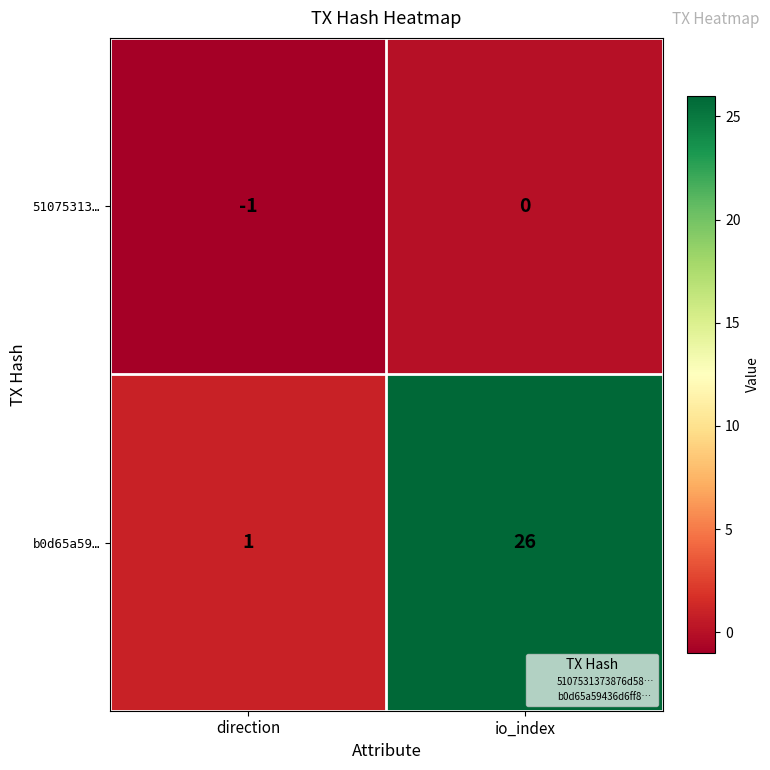

At how many categories does at least one series exceed 23?

1